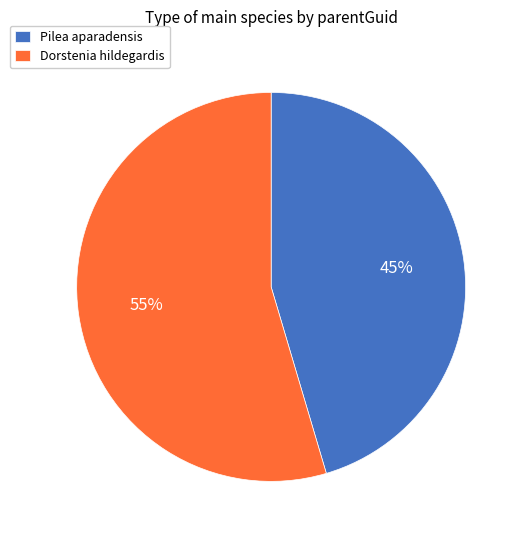

Is it true that Dorstenia hildegardis is 61% of the pie?

False